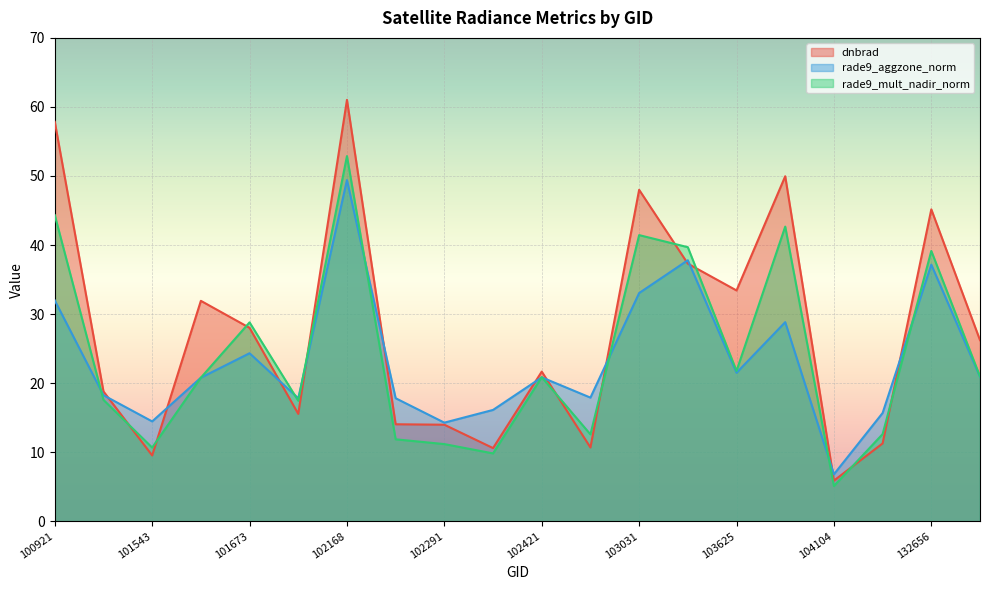

Is it true that dnbrad equals 48.0 at 103031?

True